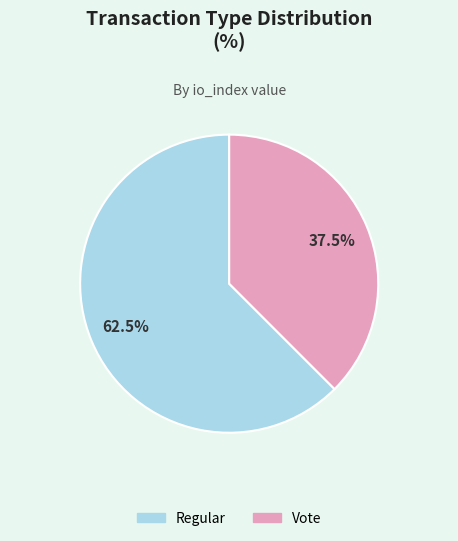

Which category has the smallest portion of the pie?

Vote